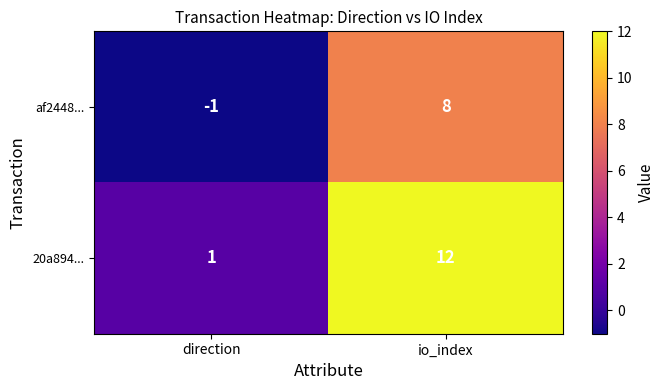

At which label does 20a894... reach its minimum?

direction